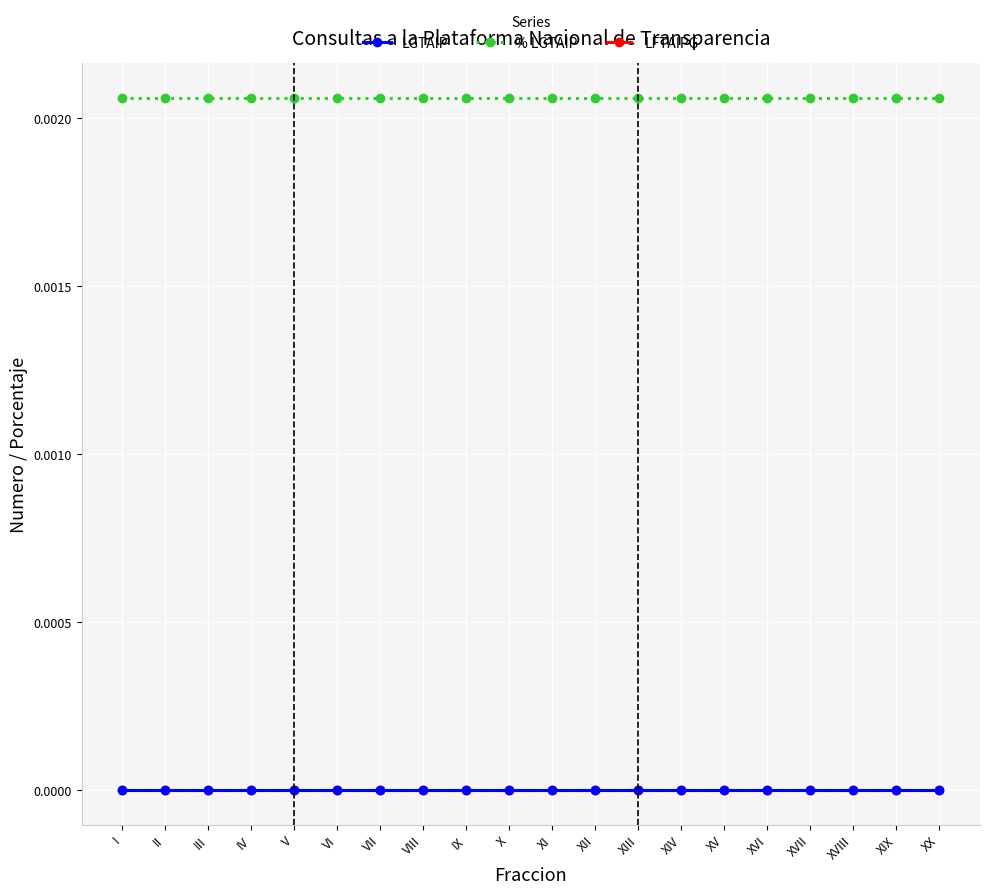

What is the label of the 6th point from the right?

XV